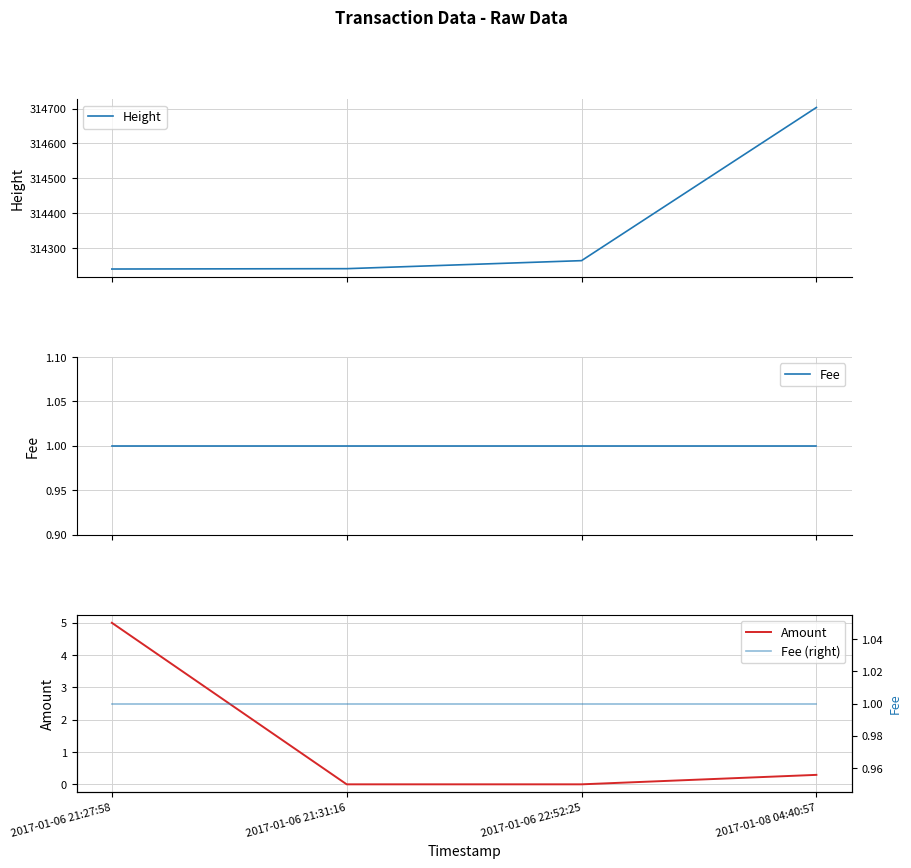

True or false: Amount has a value of 0.0 at 2017-01-06 22:52:25.

True